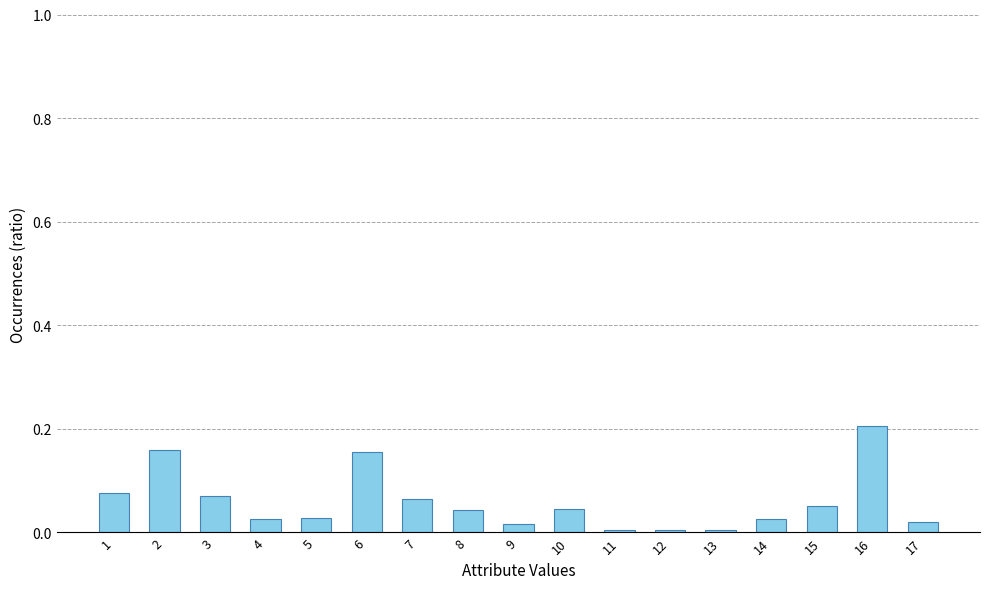

What is the sum of all values?

1.0